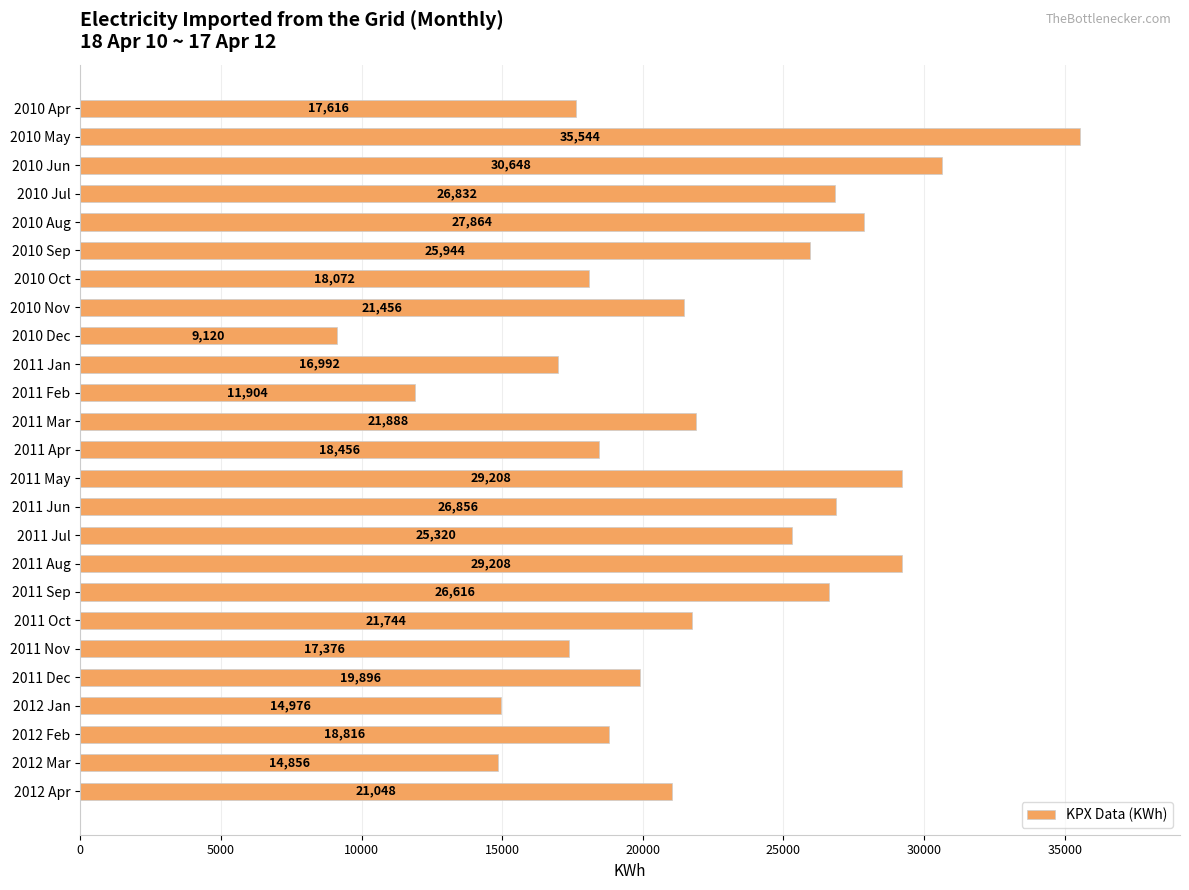

What is the difference between the second highest and second lowest values?

18744